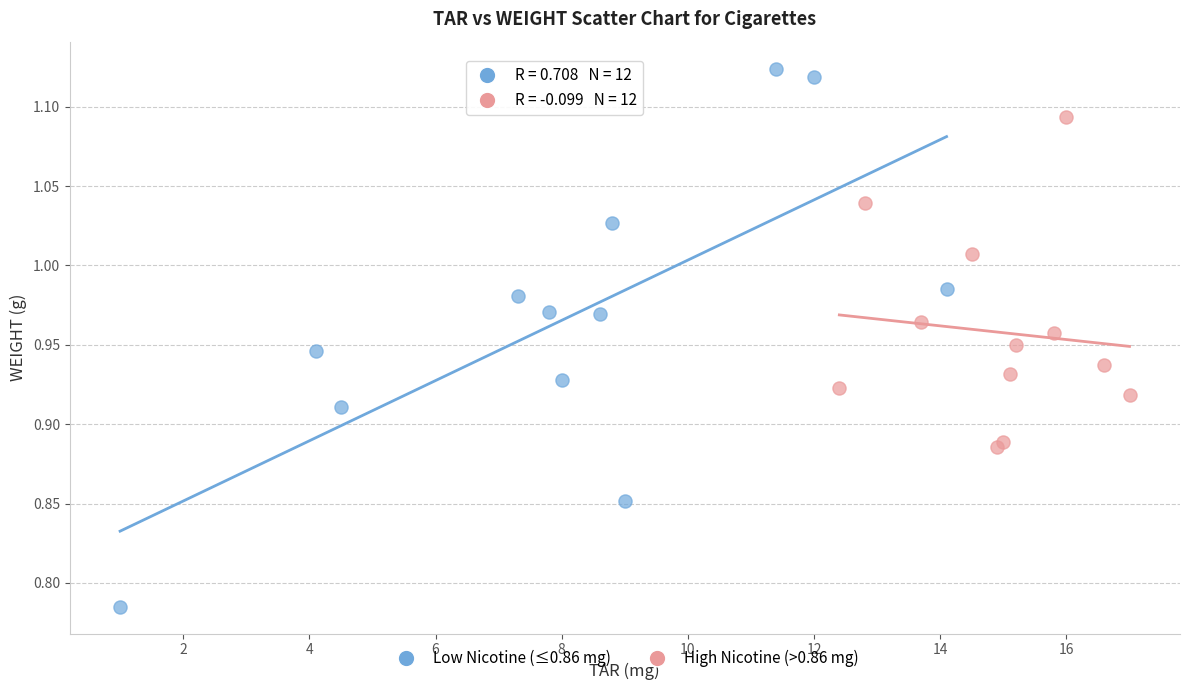

Which series has the widest spread of Y values?

Low Nicotine (≤0.86 mg)